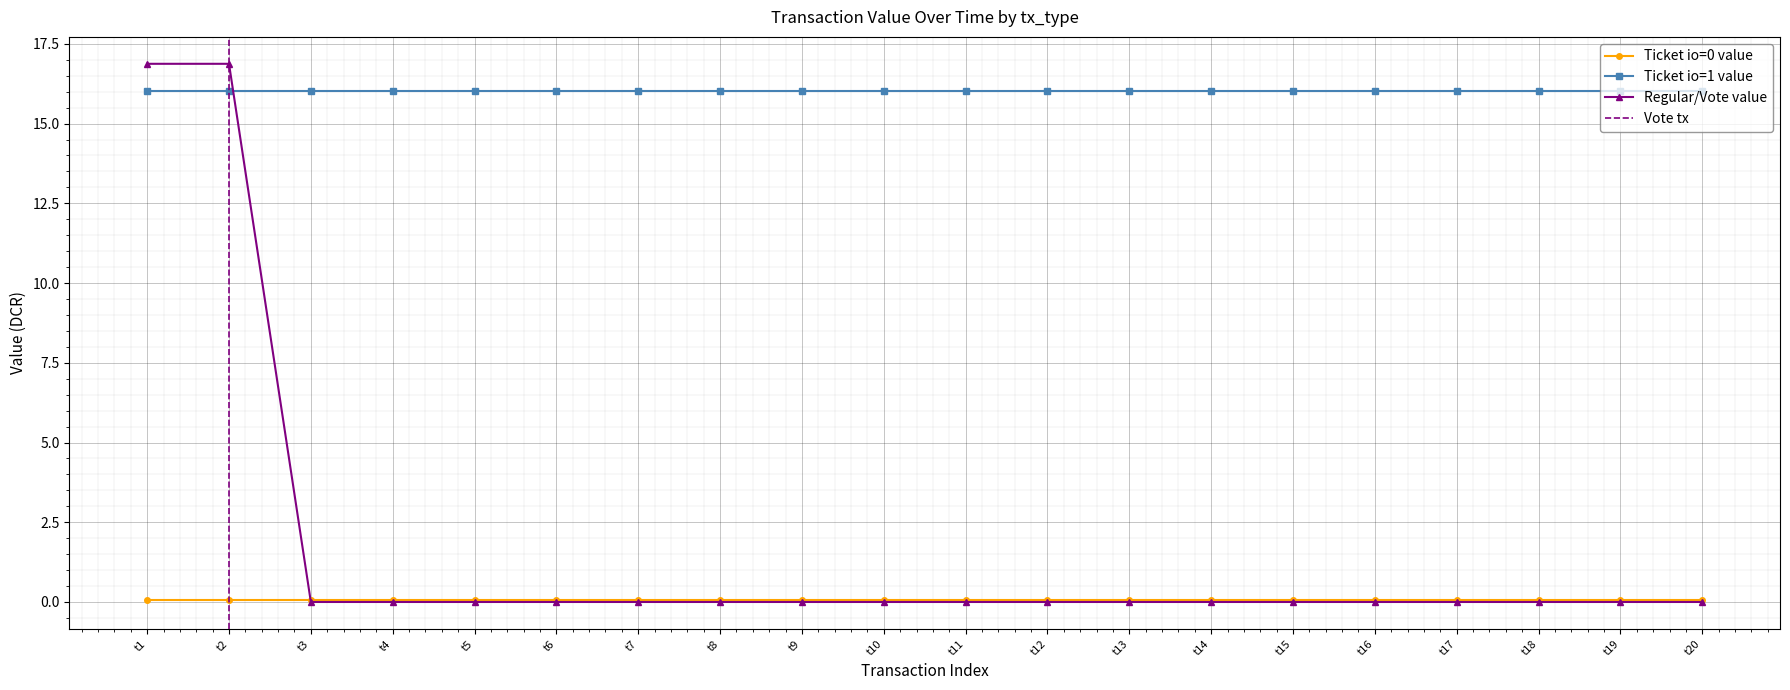

What is the lowest value of the Ticket io=1 value series?

16.0